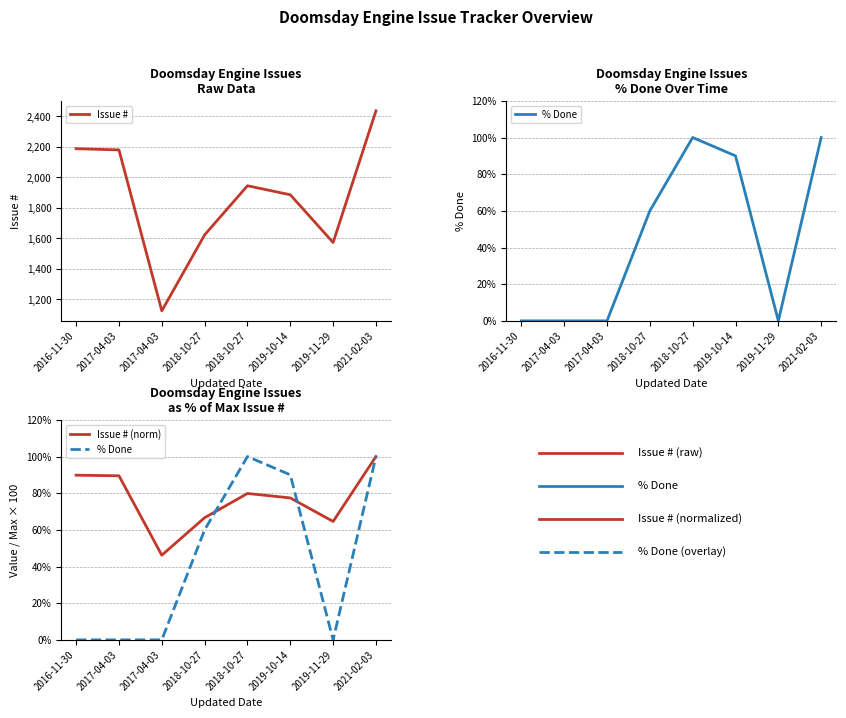

What is the total value across all series at 2018-10-27?

1749.6